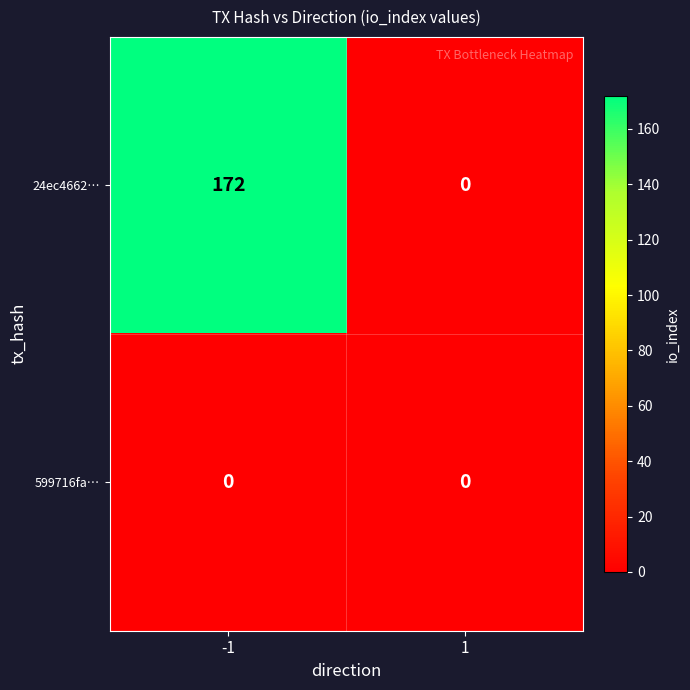

The 24ec4662… series shows 242 at -1. True or false?

False